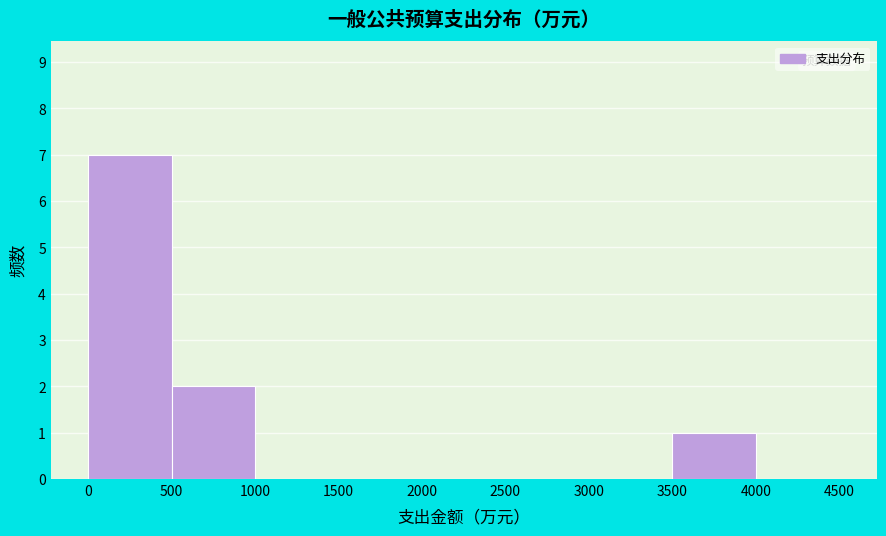

Reading left to right, transcribe this chart: for each bar, give the range it covers on the x-axis and its height. The values are not printed on the chart, so give them approximately, as read against the axis.

0 to 500: 7
500 to 1000: 2
1000 to 1500: 0
1500 to 2000: 0
2000 to 2500: 0
2500 to 3000: 0
3000 to 3500: 0
3500 to 4000: 1
4000 to 4500: 0